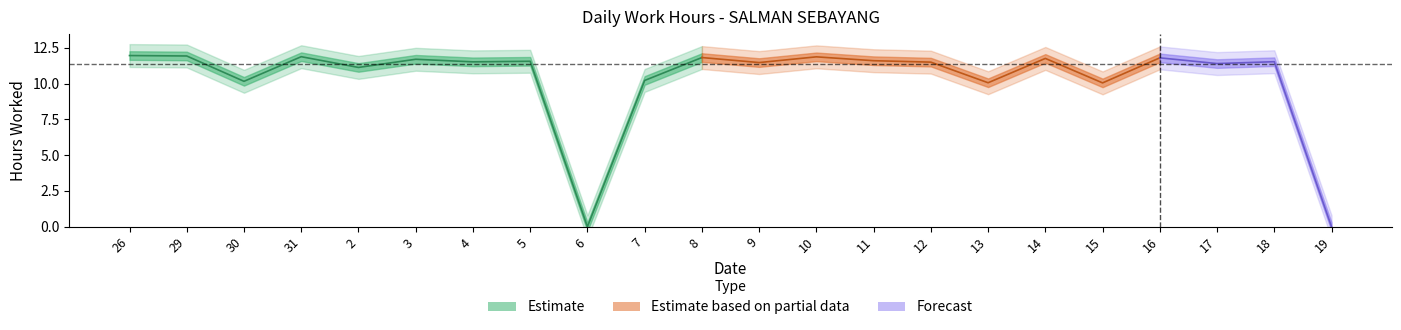

Is it true that the value at 2 is 11.1?

True